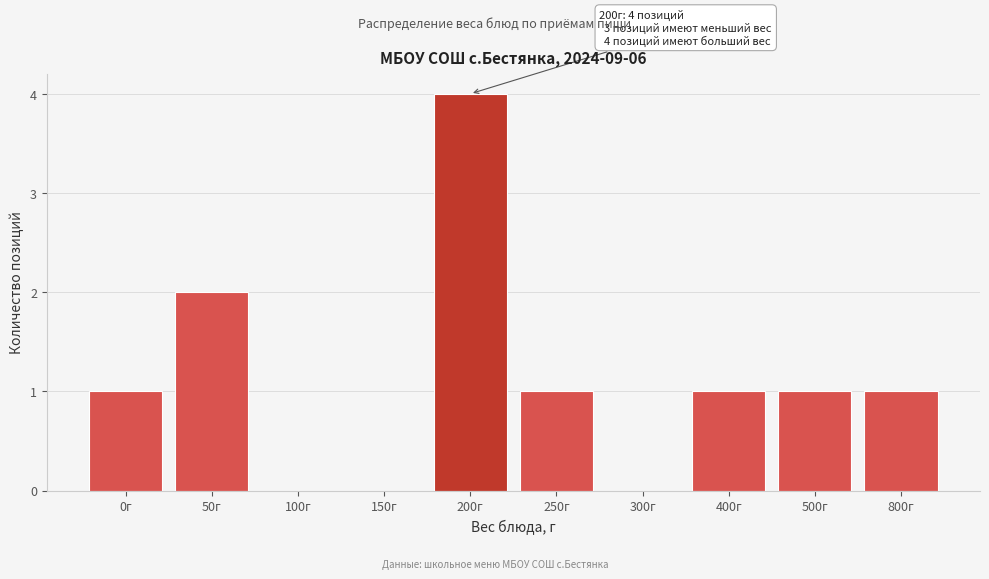

Reading left to right, list all the values displayed in this chart.

0г=1	50г=2	100г=0	150г=0	200г=4	250г=1	300г=0	400г=1	500г=1	800г=1